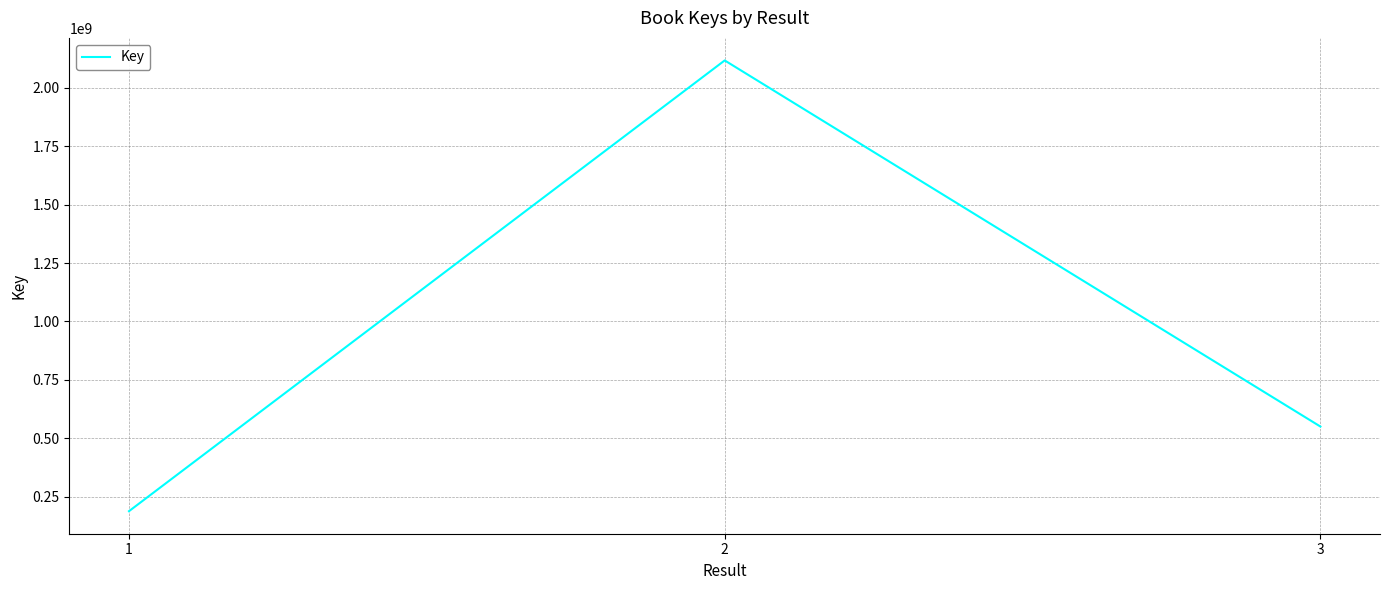

Is it true that the value at 1 is 187636015?

True